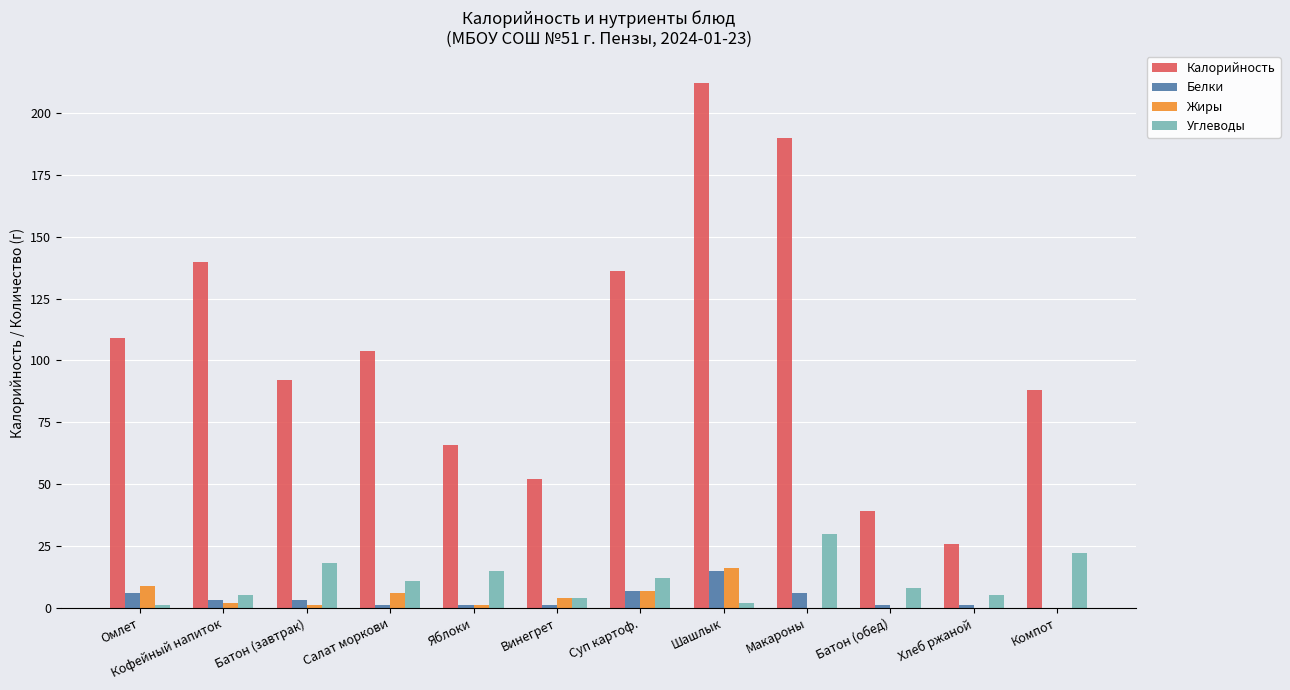

Is the value of Белки at Макароны greater than the value of Жиры at Яблоки?

Yes